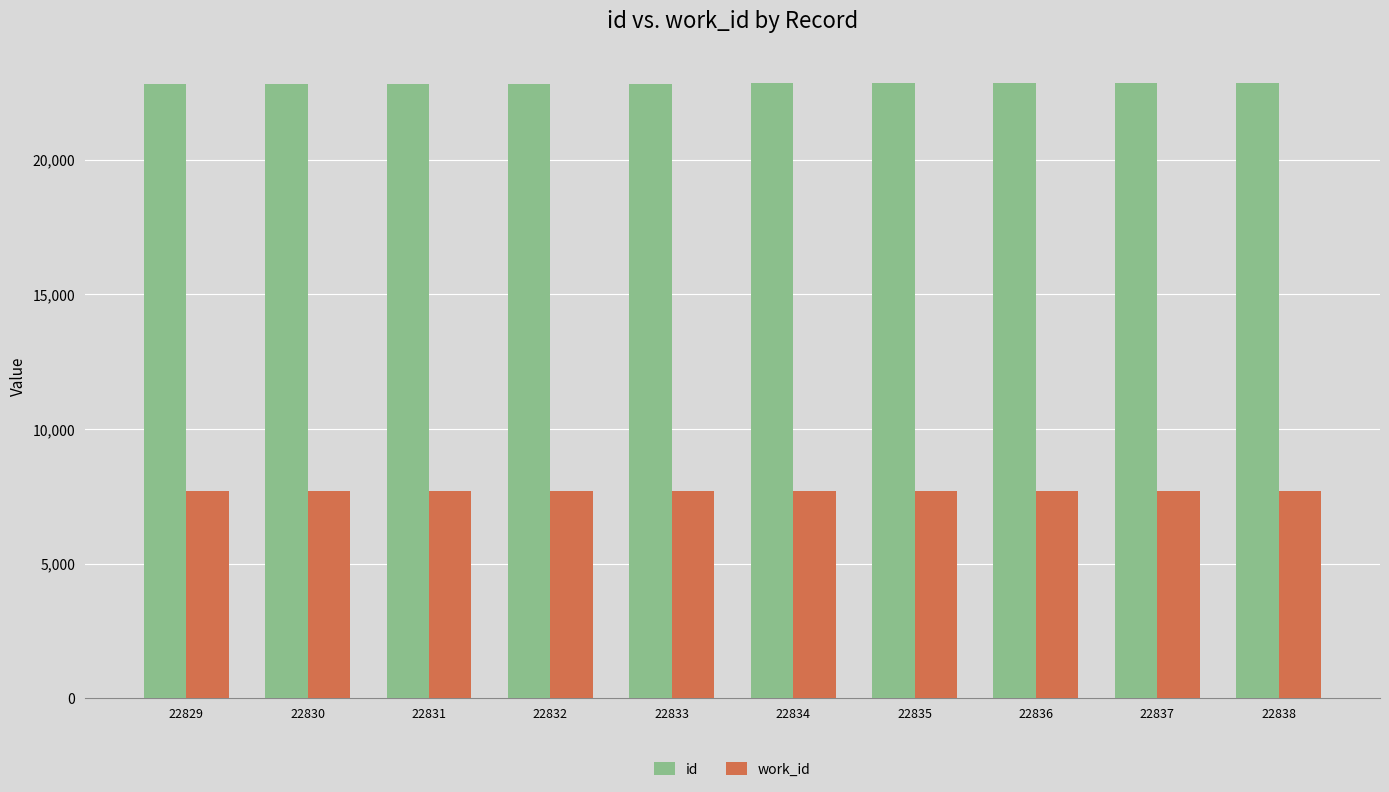

What is the sum of all id values?

228335